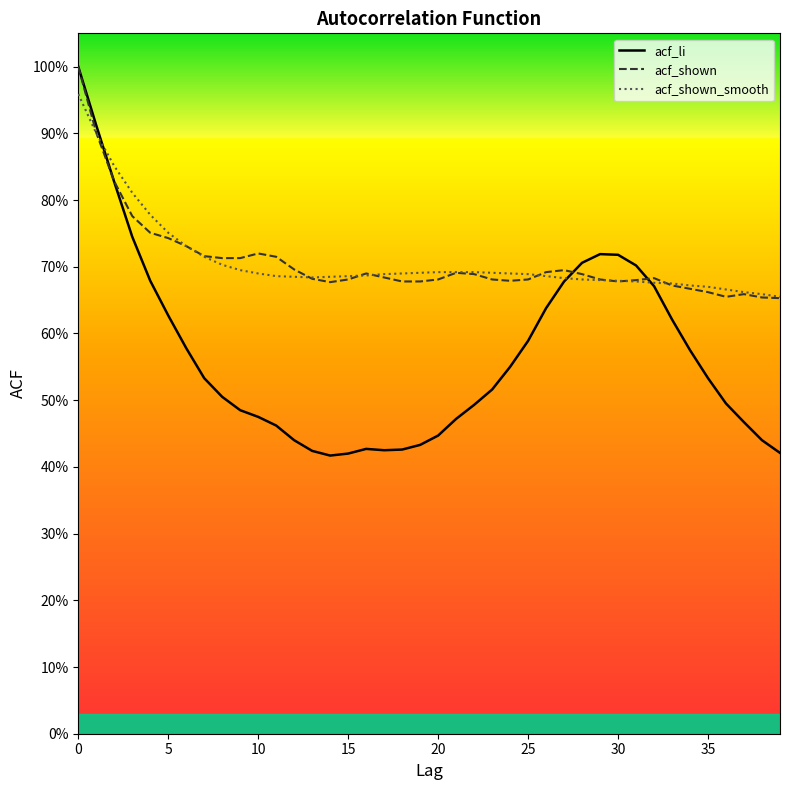

At 26, list the series in order from smallest to largest.

acf_li, acf_shown_smooth, acf_shown